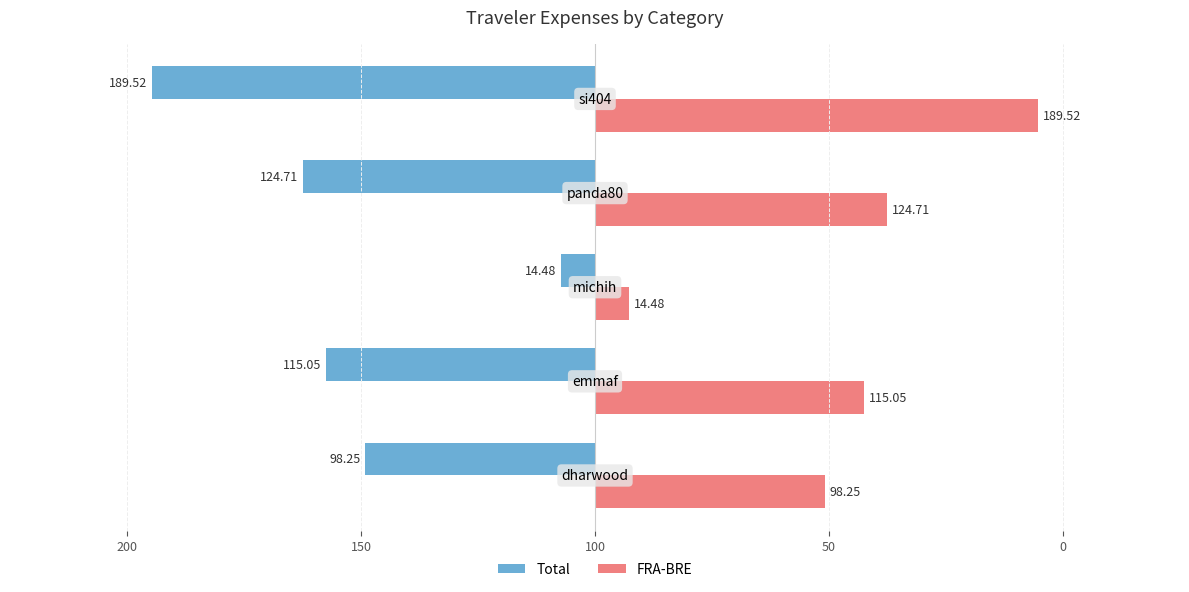

What are all the series names shown in the legend?

Total, FRA-BRE